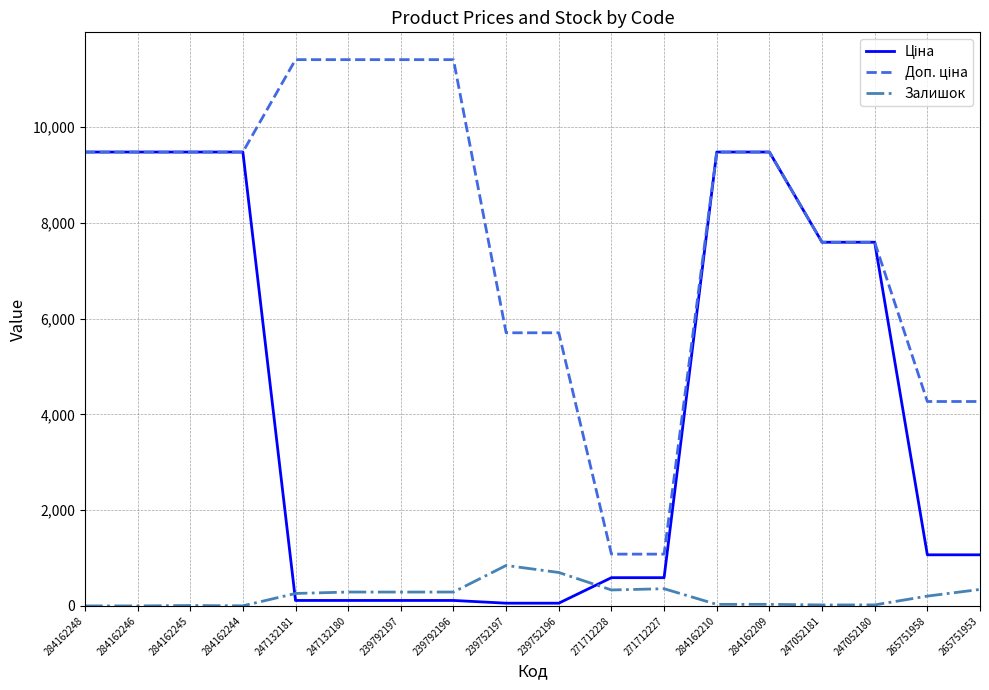

Is it true that Залишок equals 0.0 at 284162246?

True